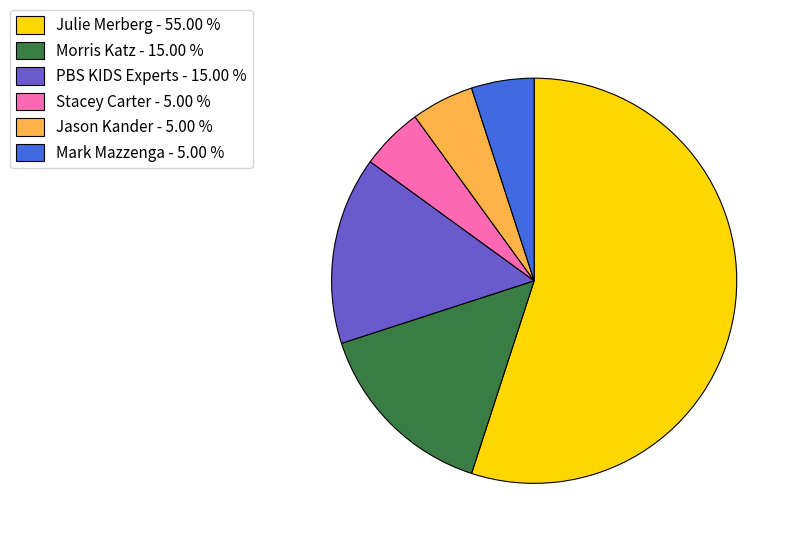

Which has a higher value, Jason Kander or Morris Katz?

Morris Katz